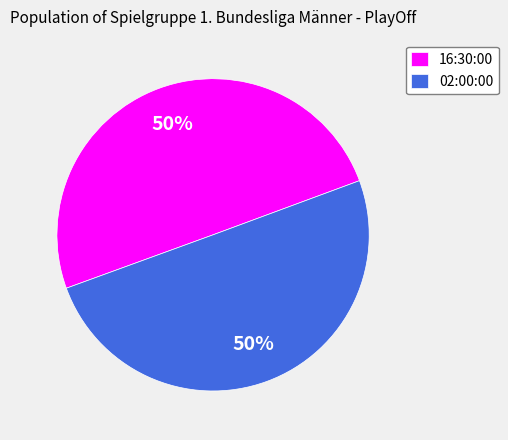

Is the sum of 02:00:00 and 16:30:00 greater than half?

Yes